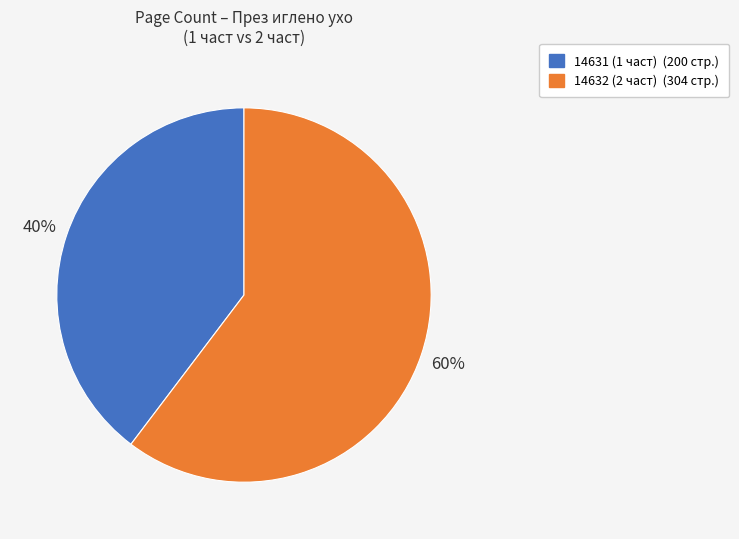

Rank the categories by value from highest to lowest.

14632 (2 част), 14631 (1 част)